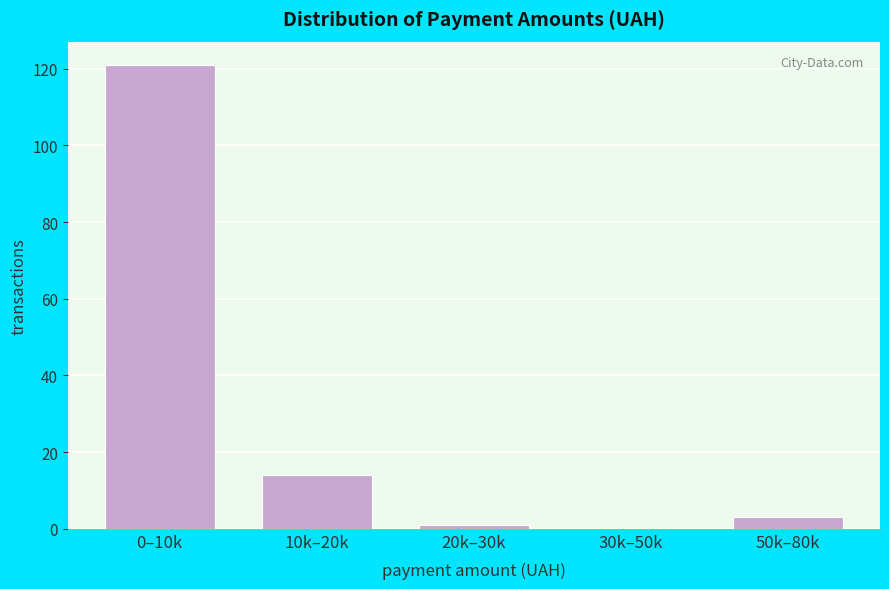

Reading right to left, extract all data points from this chart.

50k–80k=3	30k–50k=0	20k–30k=1	10k–20k=14	0–10k=121